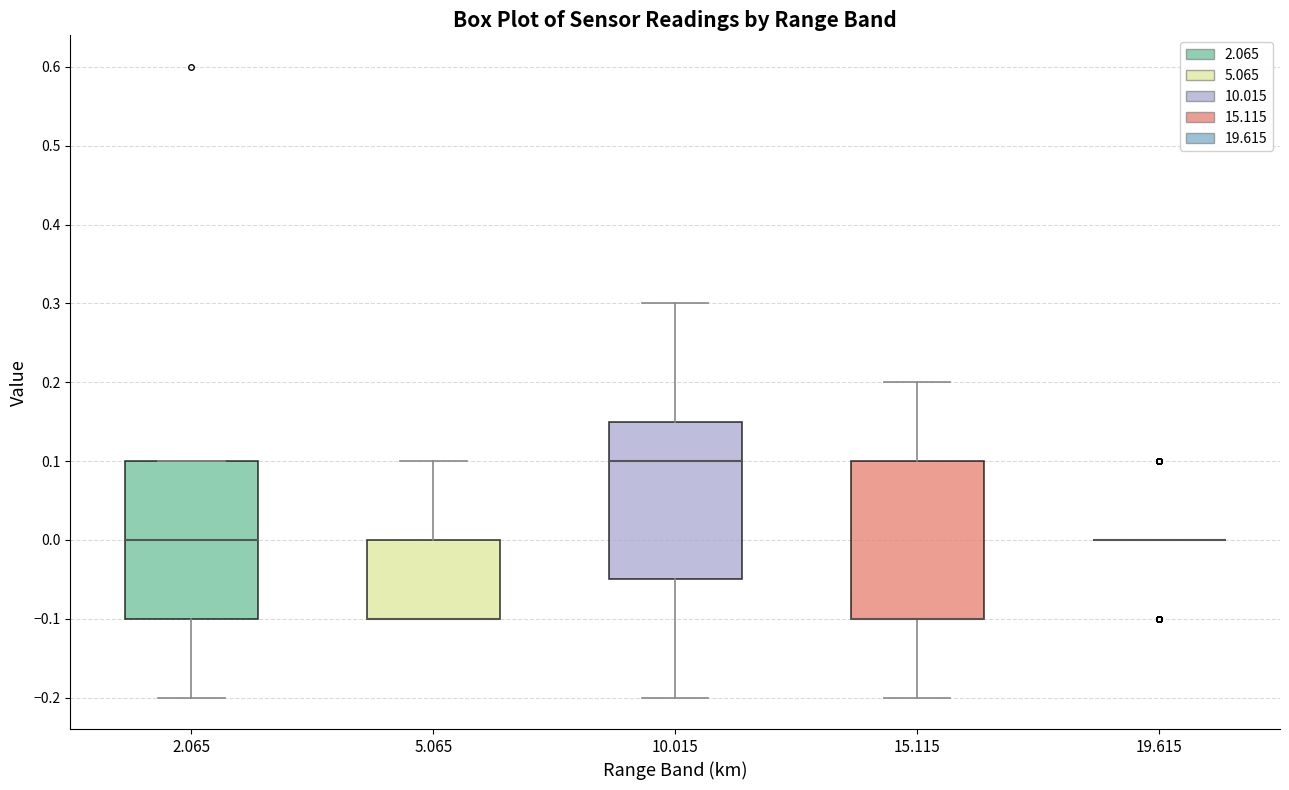

Where does the upper whisker of the box at x = 5.065 end on the y-axis? The values are not printed on the chart, so give them approximately, as read against the axis.

0.10